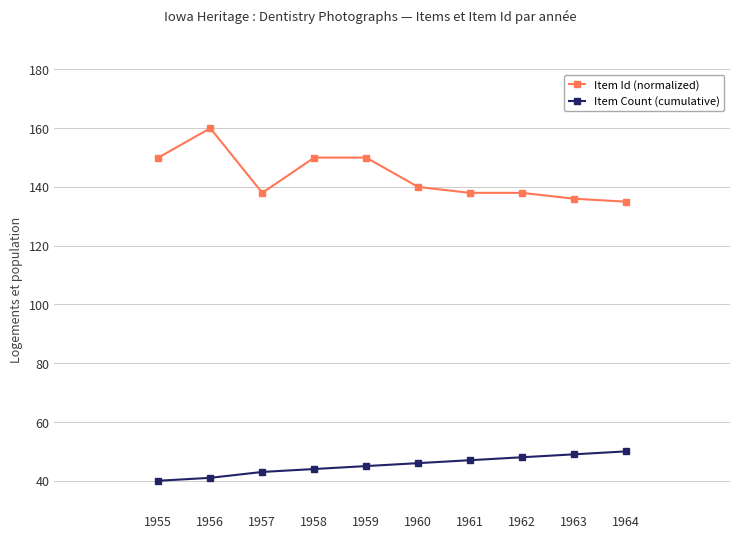

What is the approximate value of Item Id (normalized) at 1964, to the nearest 10?

140